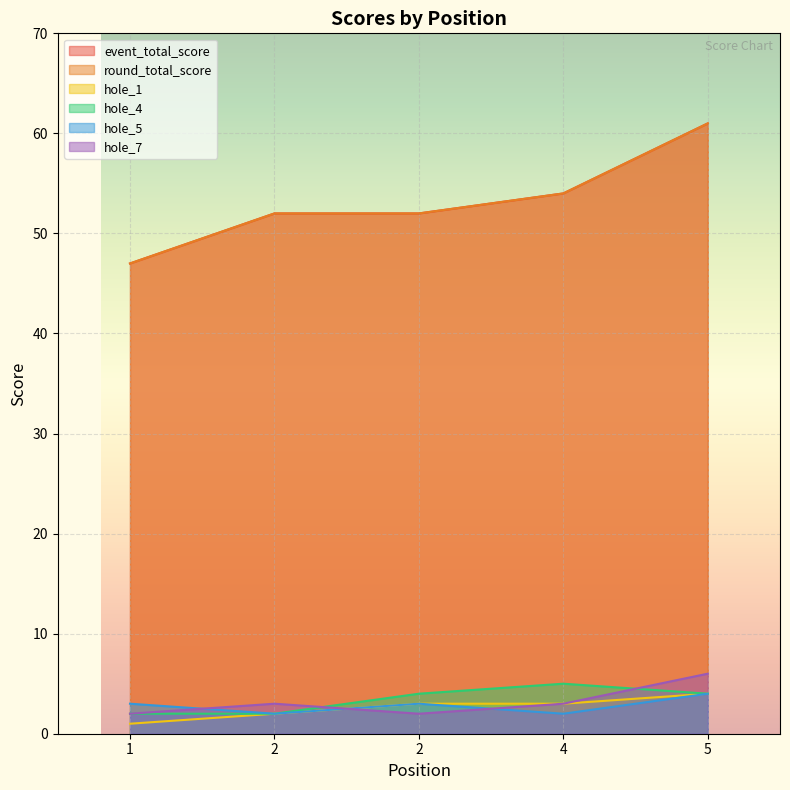

What value does the hole_7 series have at 2?

2